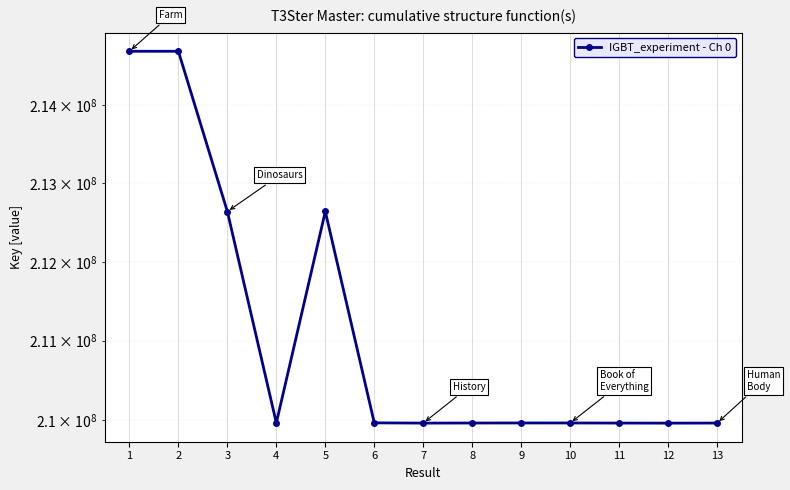

Read the value at 10, to the nearest 10.

209959640